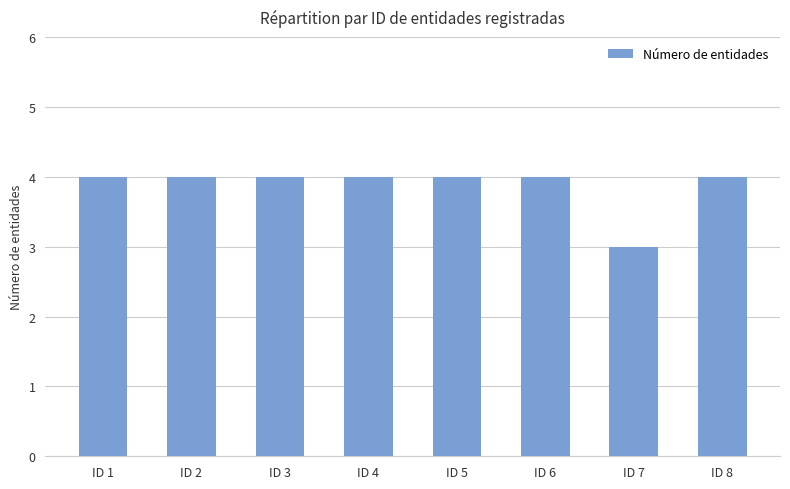

Are the bars horizontal?

No